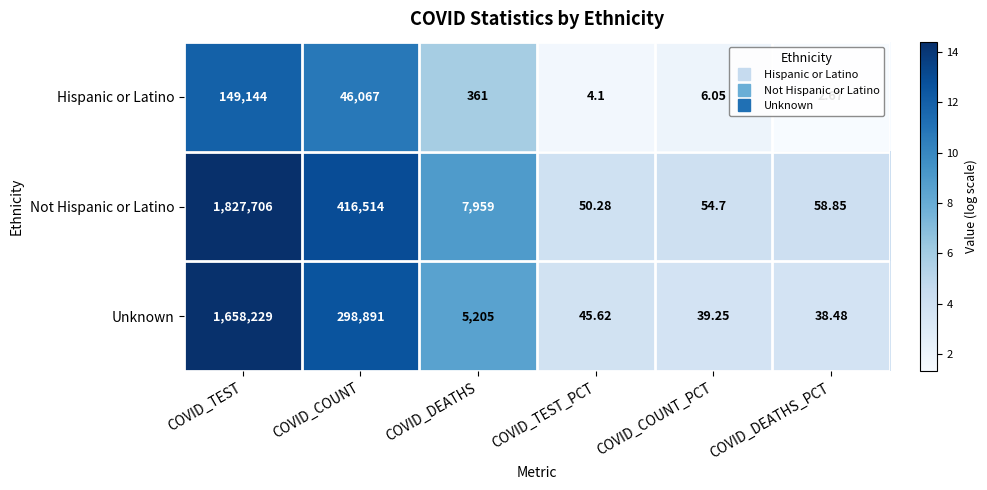

Which category has the highest value in the Hispanic or Latino series?

COVID_TEST